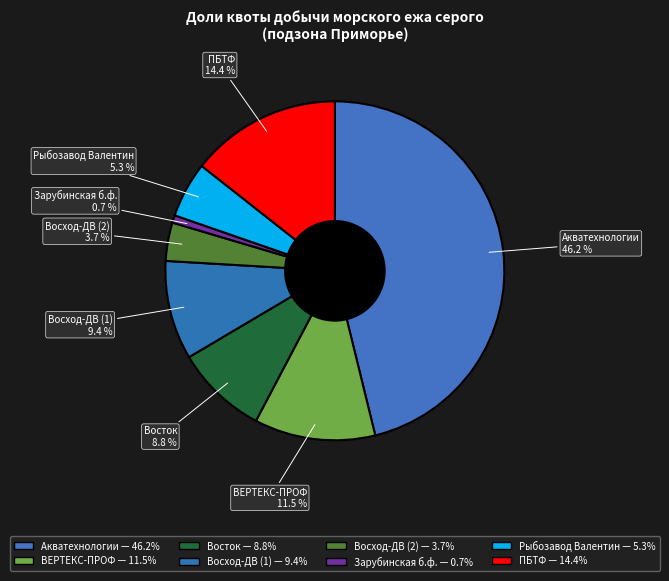

Count the number of slices in the pie.

8